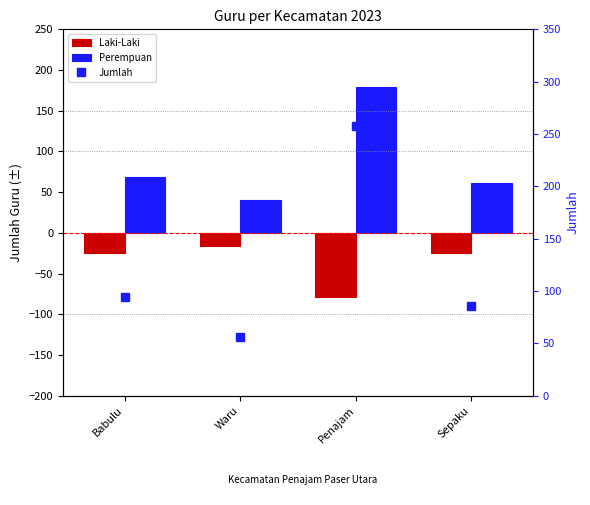

At Sepaku, list the series in order from largest to smallest.

Jumlah, Perempuan, Laki-Laki